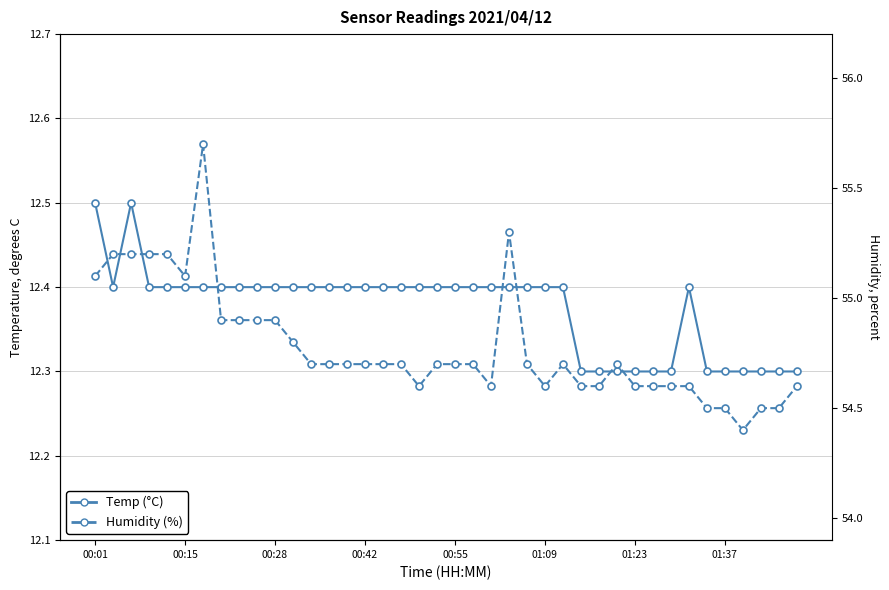

Is the value of Temp at 17 greater than the value of Humidity at 00:55?

No